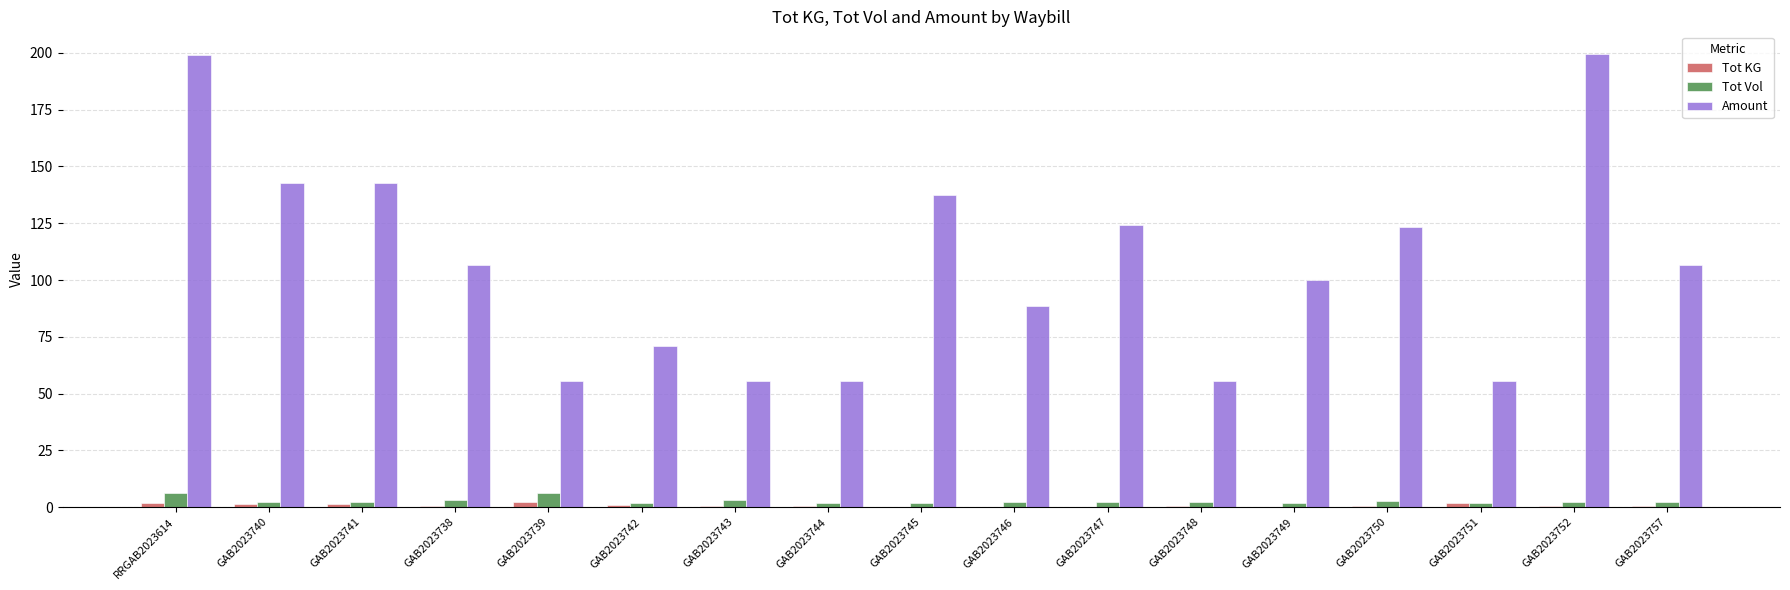

What is the spread (max minus min) of values at GAB2023757?

106.1